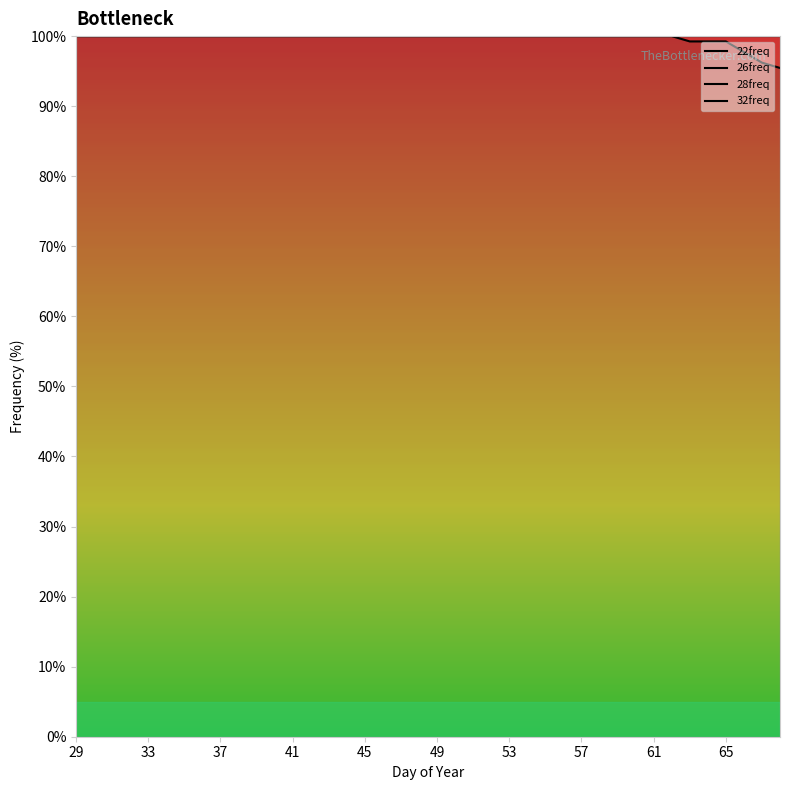

Which series has the widest spread of values?

22freq